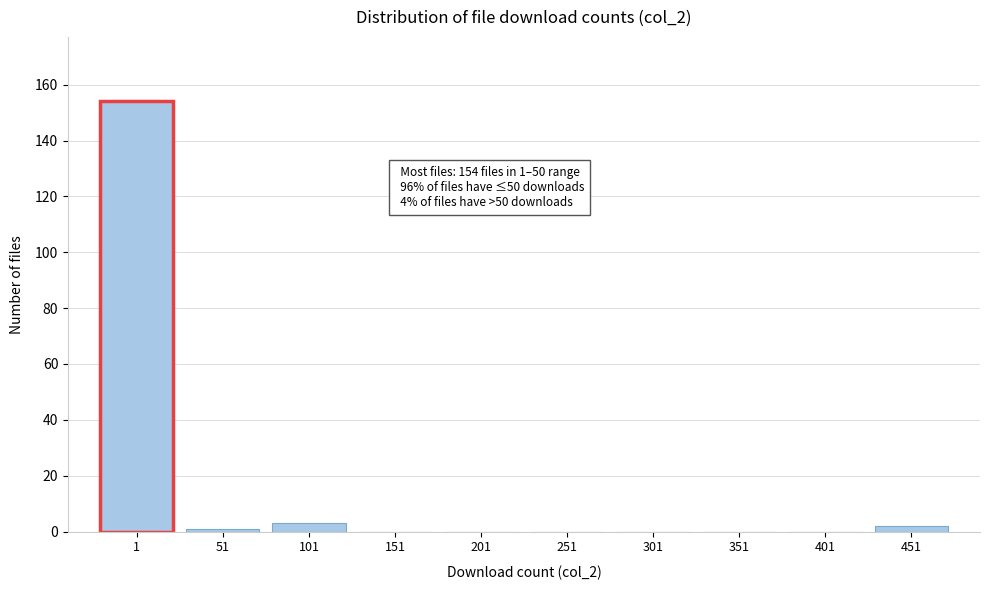

Reading left to right, what are all the values shown in this chart?

1=154	51=1	101=3	151=0	201=0	251=0	301=0	351=0	401=0	451=2